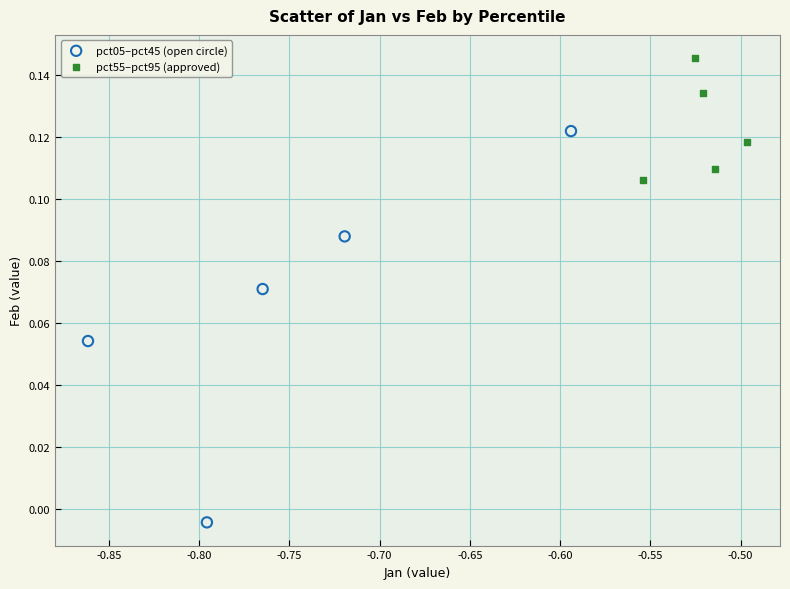

Which series reaches the maximum Y coordinate?

pct55–pct95 (approved)